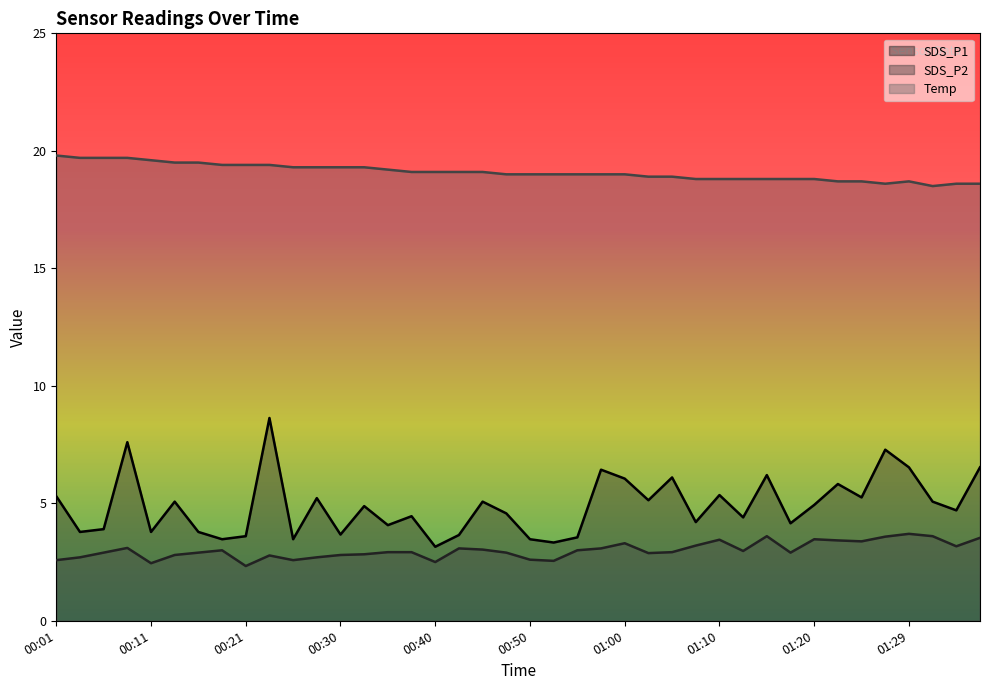

Where is Temp nearest to the value 19?

00:48